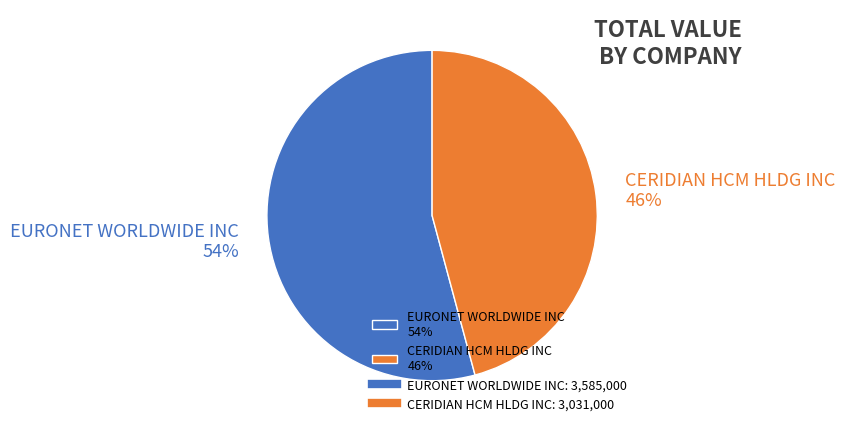

To the nearest percent, what is the difference between the CERIDIAN HCM HLDG INC and EURONET WORLDWIDE INC slice percentages?

8%